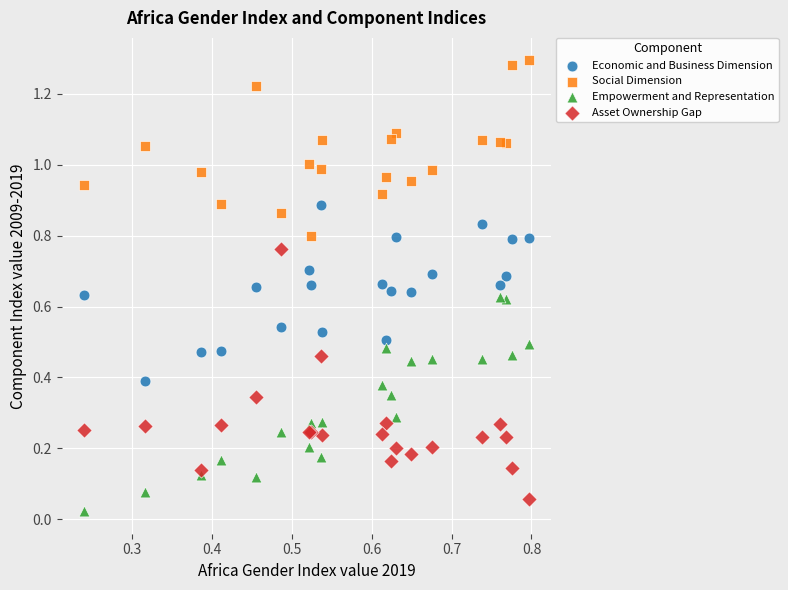

Which series reaches the maximum Y coordinate?

Social Dimension